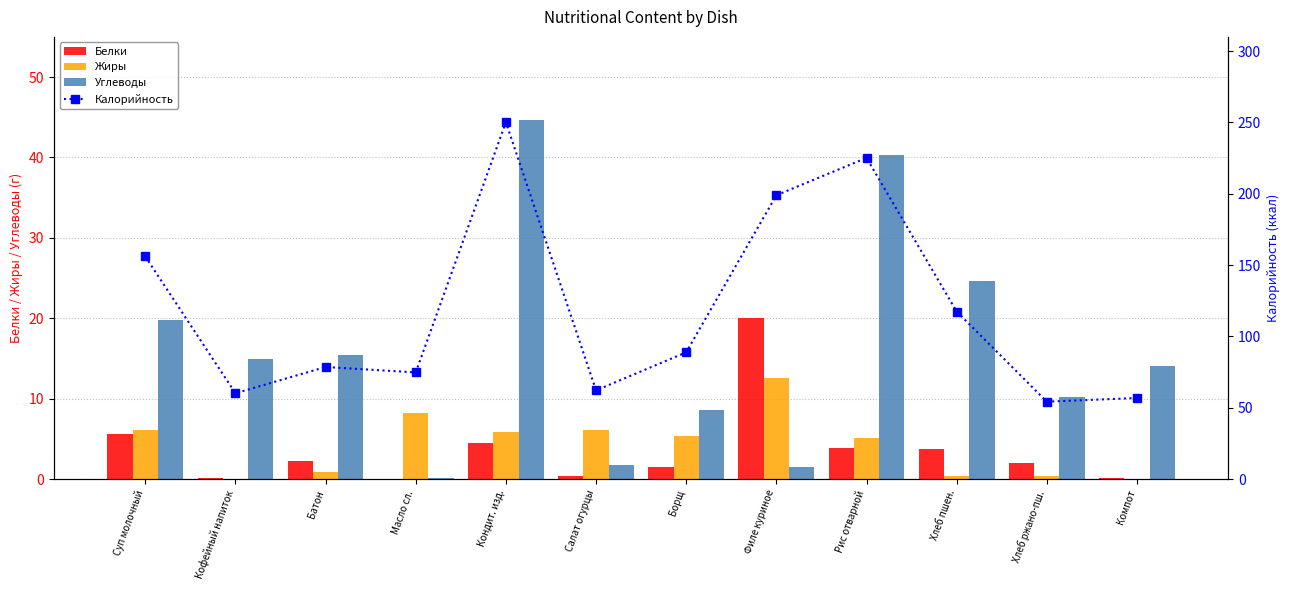

What is the label of the 4th bar from the left?

Масло сл.